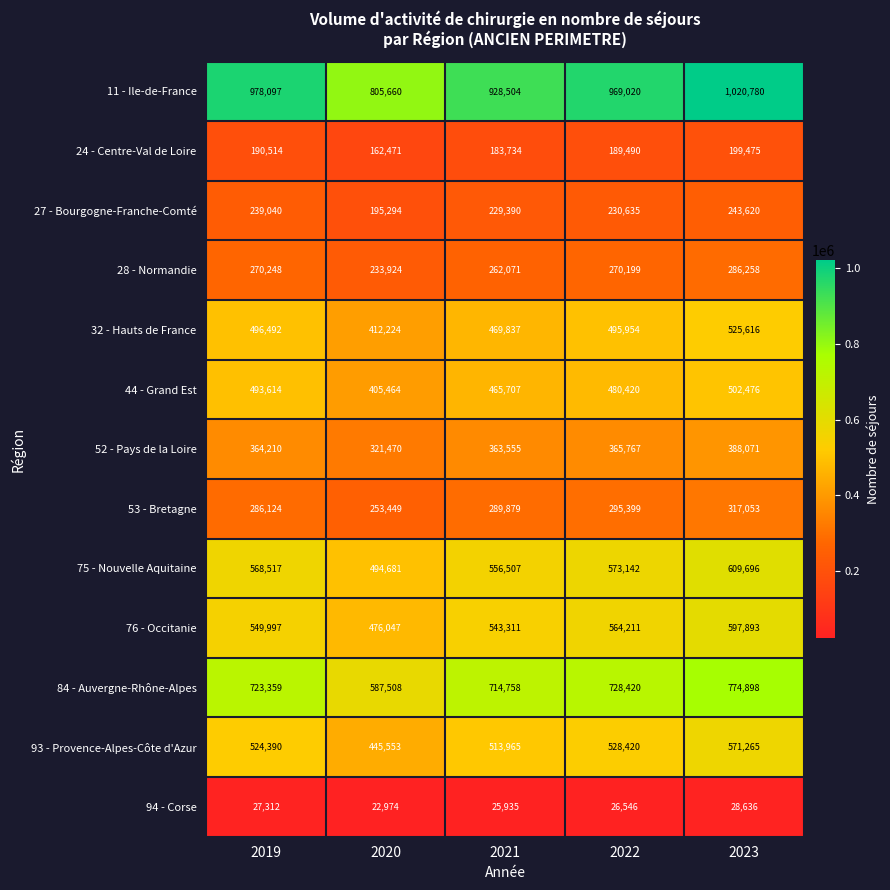

List the series in order of their peak value, highest first.

11 - Ile-de-France, 84 - Auvergne-Rhône-Alpes, 75 - Nouvelle Aquitaine, 76 - Occitanie, 93 - Provence-Alpes-Côte d'Azur, 32 - Hauts de France, 44 - Grand Est, 52 - Pays de la Loire, 53 - Bretagne, 28 - Normandie, 27 - Bourgogne-Franche-Comté, 24 - Centre-Val de Loire, 94 - Corse